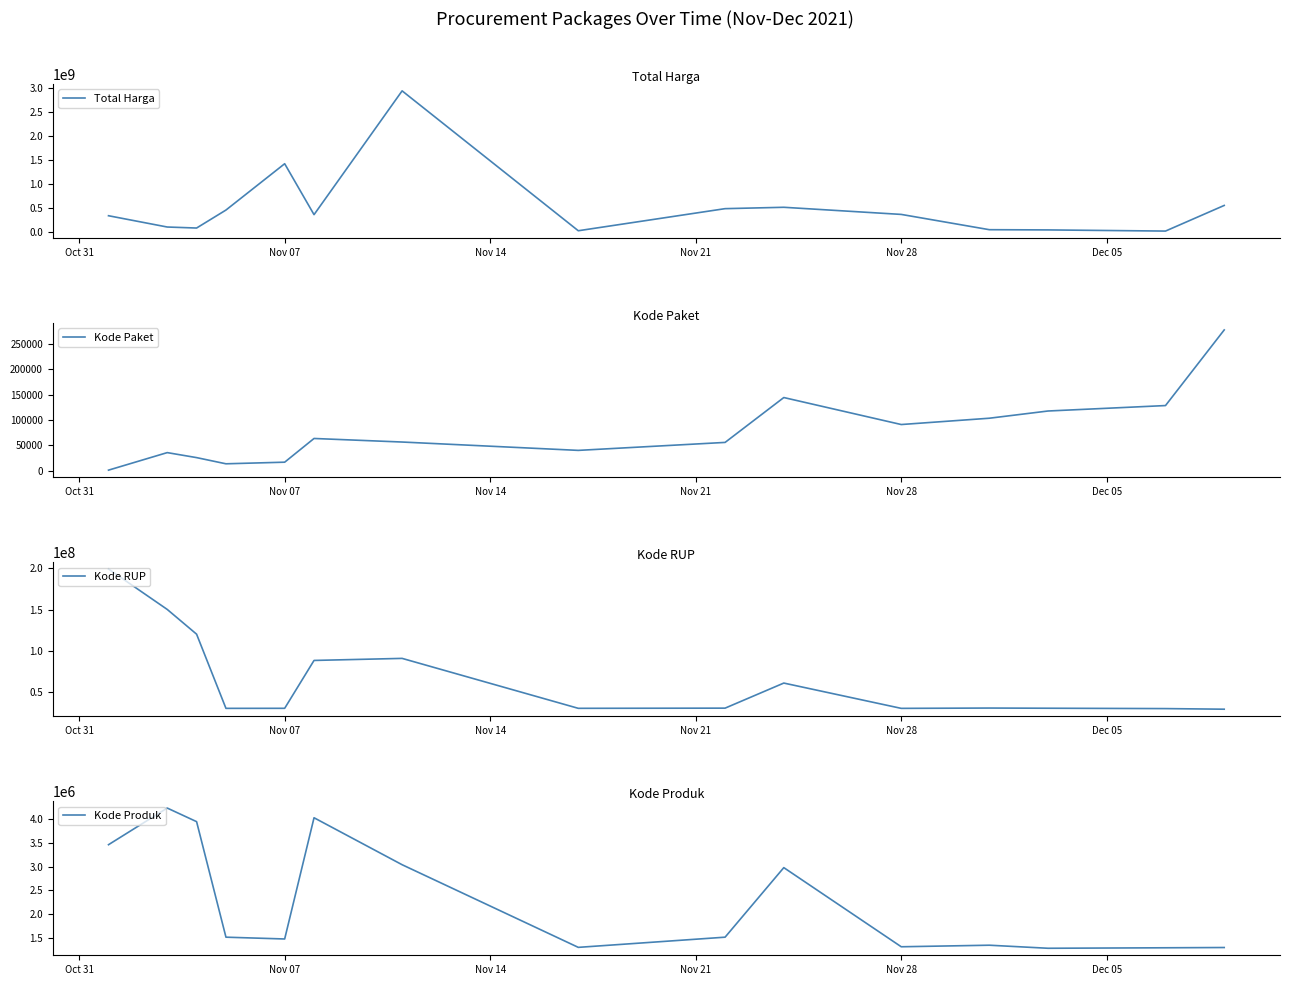

At which label is Total Harga closest to 1483207620?

Nov 07